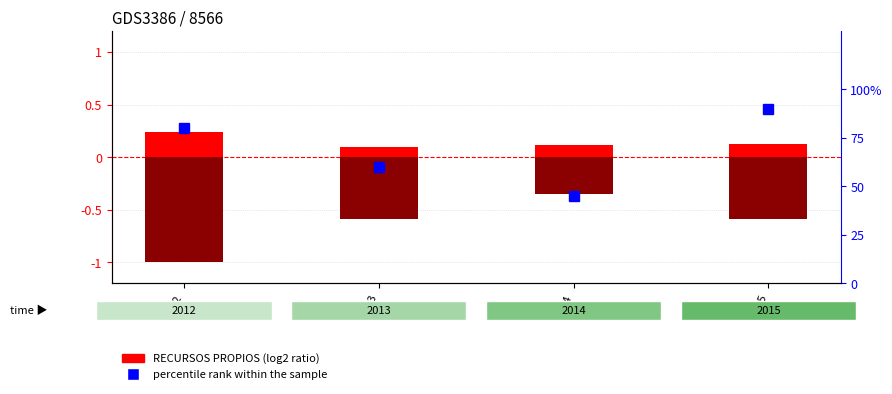

At which label is percentile rank within the sample closest to 67?

2013